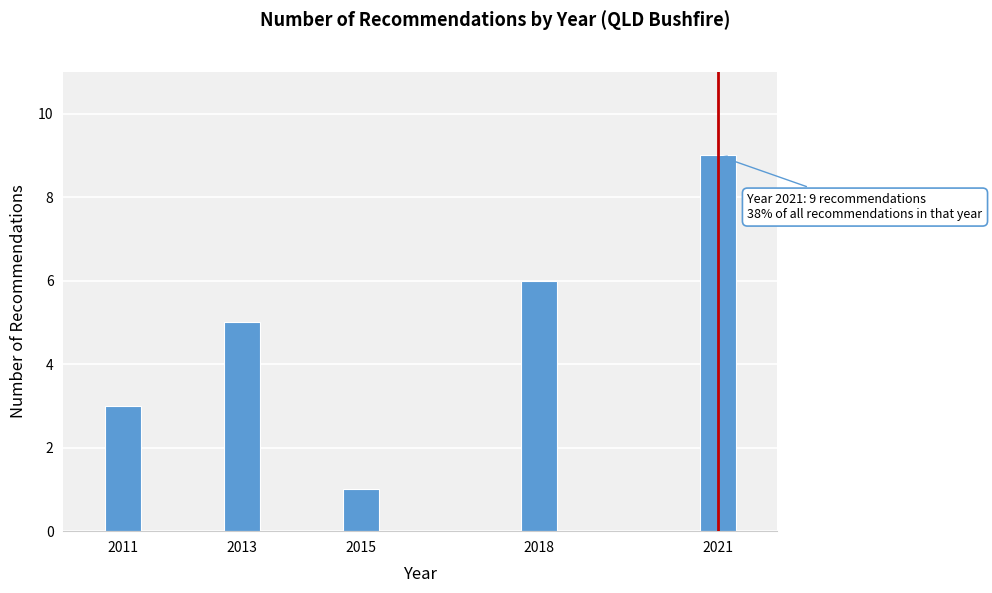

Reading left to right, list all the values displayed in this chart.

2011=3	2013=5	2015=1	2018=6	2021=9